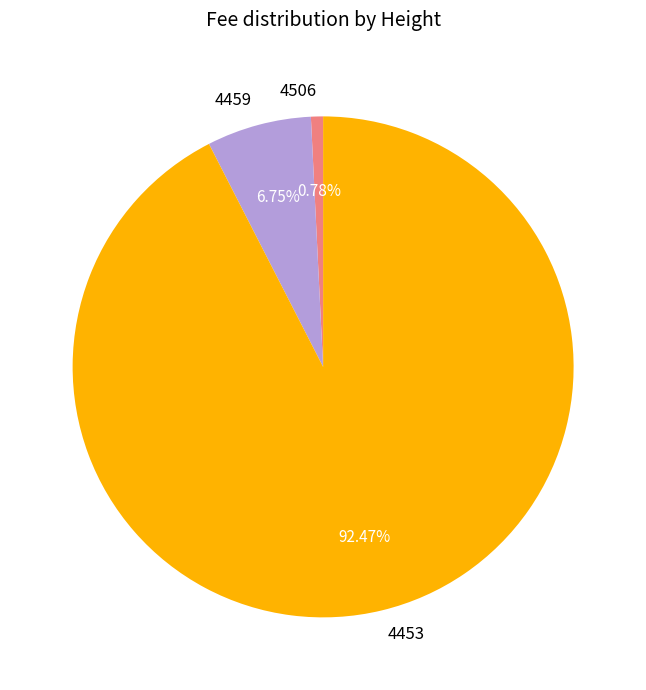

To the nearest percent, what percentage of the pie is 4459?

7%